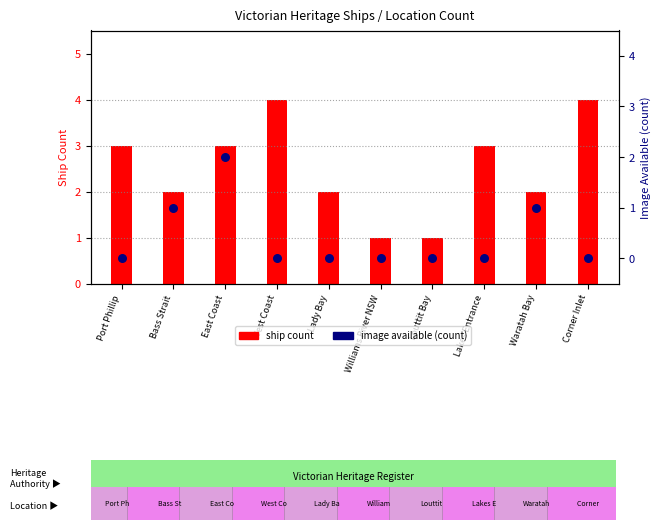

Which series contains the highest Y value?

ship count